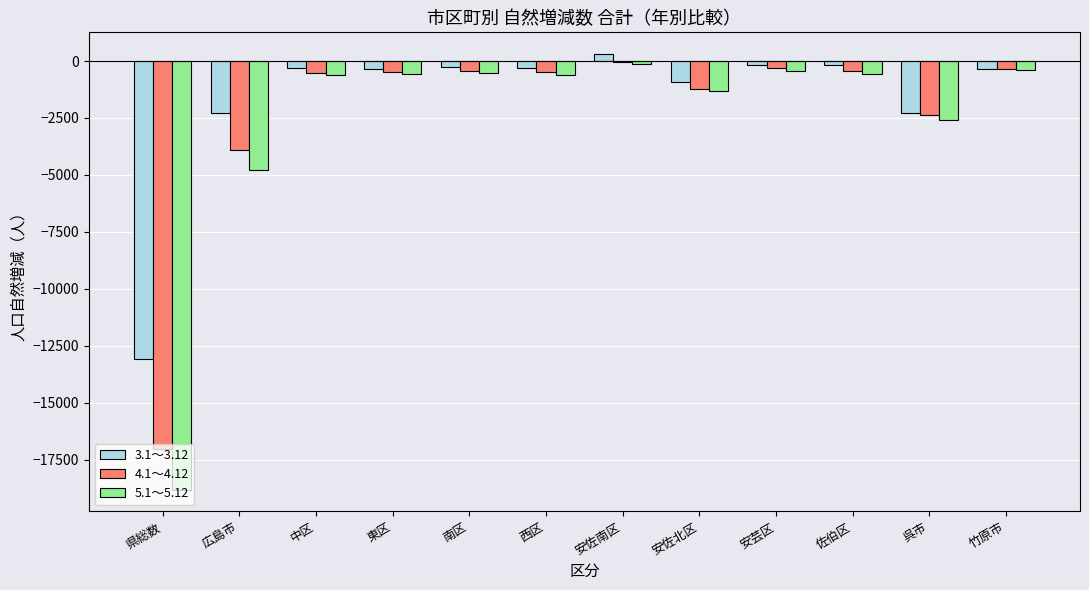

The value of 4.1～4.12 at 東区 is -460. True or false?

True